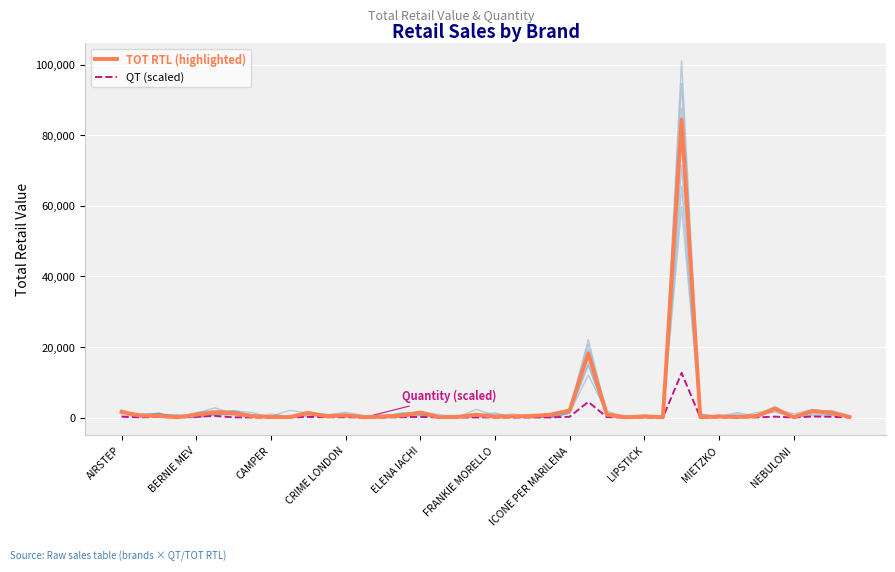

Reading left to right, what are all the values shown in this chart?

TOT RTL (highlighted): 1624.8	573.6	480.0	96.0	820.8	1495.2	1296.0	402.0	187.2	142.8	1348.8	360.0	668.4	118.8	288.0	576.0	1440.0	144.0	202.8	816.0	264.0	360.0	477.6	840.0	1968.0	18166.3	835.2	96.0	364.8	120.0	84439.2	144.0	300.0	190.8	454.8	2520.0	120.0	1837.2	1431.6	168.0
QT (scaled): 242.2	69.2	173.0	34.6	242.2	484.5	69.2	34.6	34.6	34.6	207.6	103.8	103.8	34.6	69.2	103.8	207.6	34.6	34.6	69.2	34.6	34.6	69.2	69.2	242.2	4464.2	138.4	34.6	69.2	34.6	12665.9	34.6	69.2	34.6	69.2	276.8	34.6	311.5	242.2	34.6